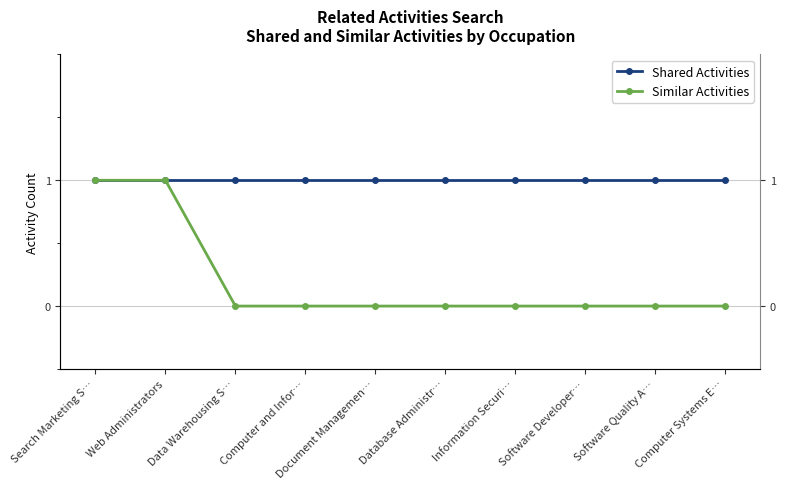

True or false: Similar Activities and Shared Activities intersect in this chart.

False